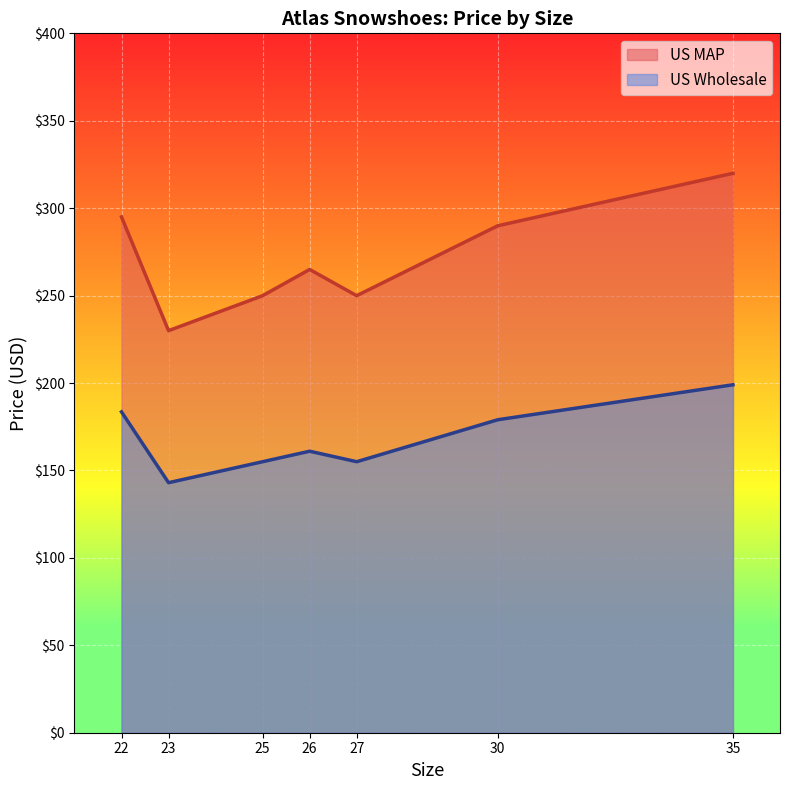

True or false: US MAP and US Wholesale cross at least once.

False